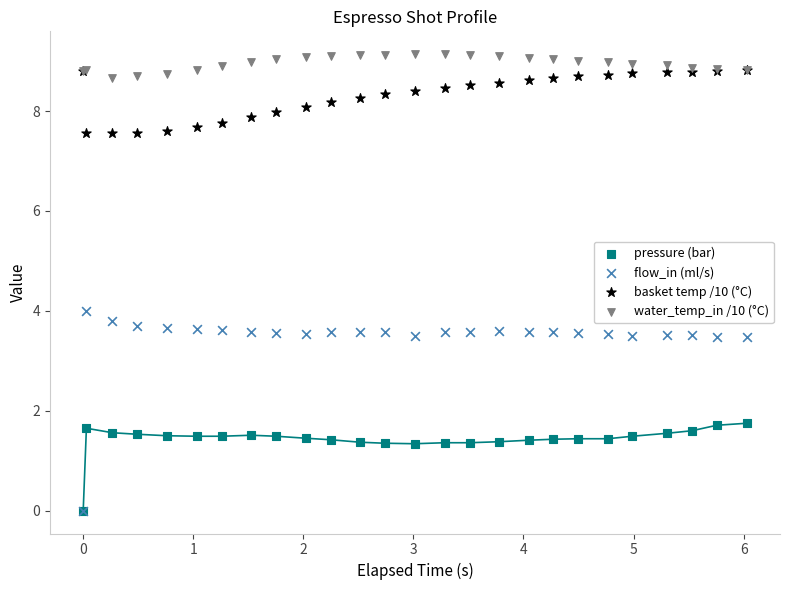

Which series contains the highest Y value?

water_temp_in /10 (°C)